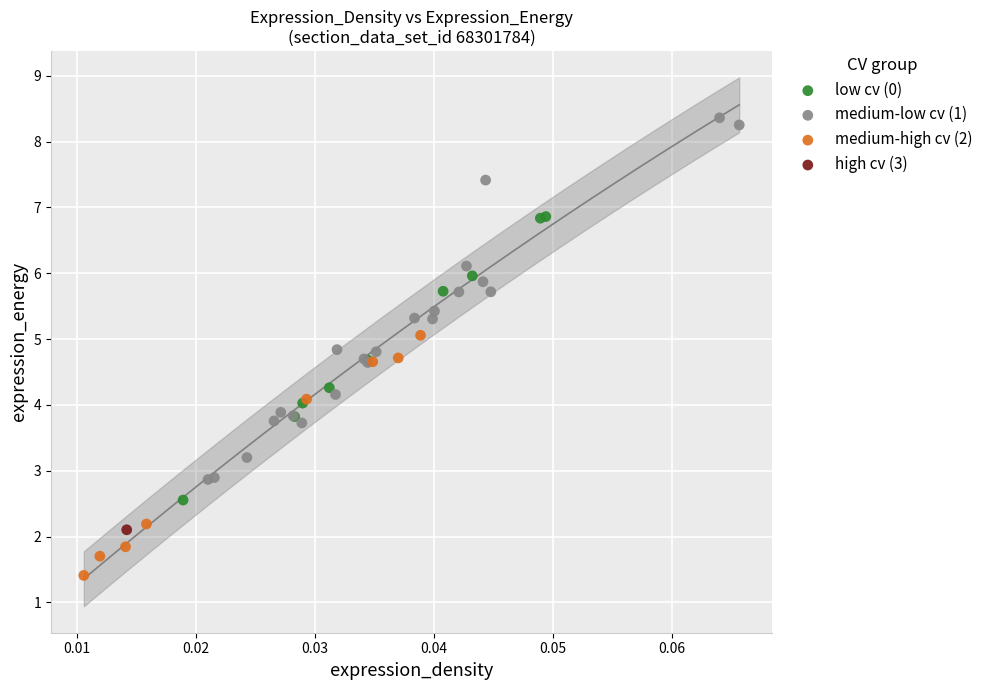

Which series reaches the maximum Y coordinate?

medium-low cv (1)